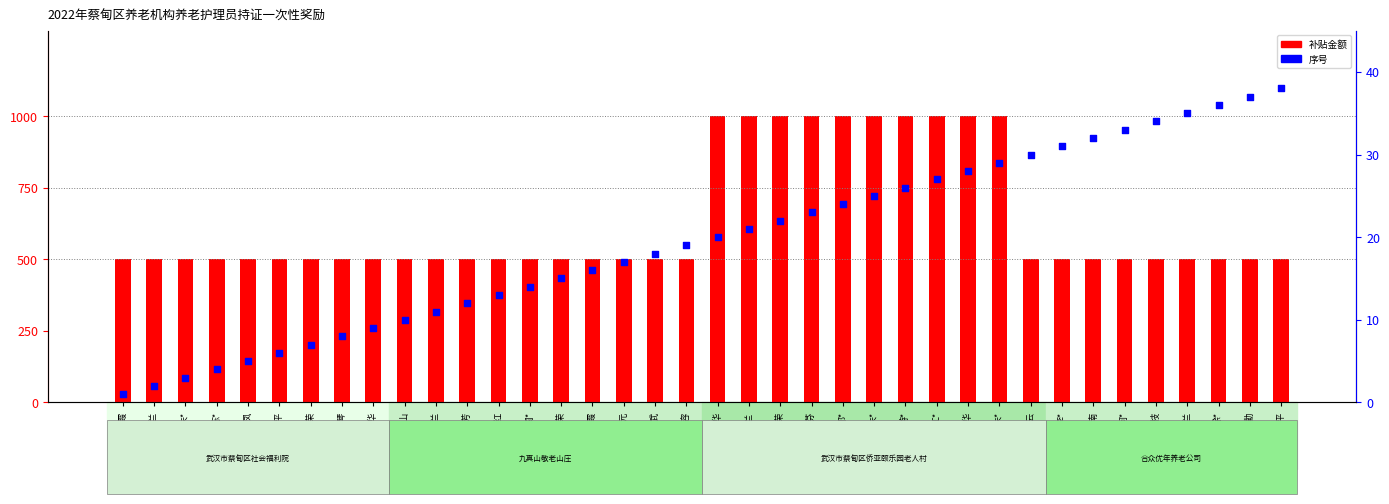

At which category is the sum across all series the highest?

朱*